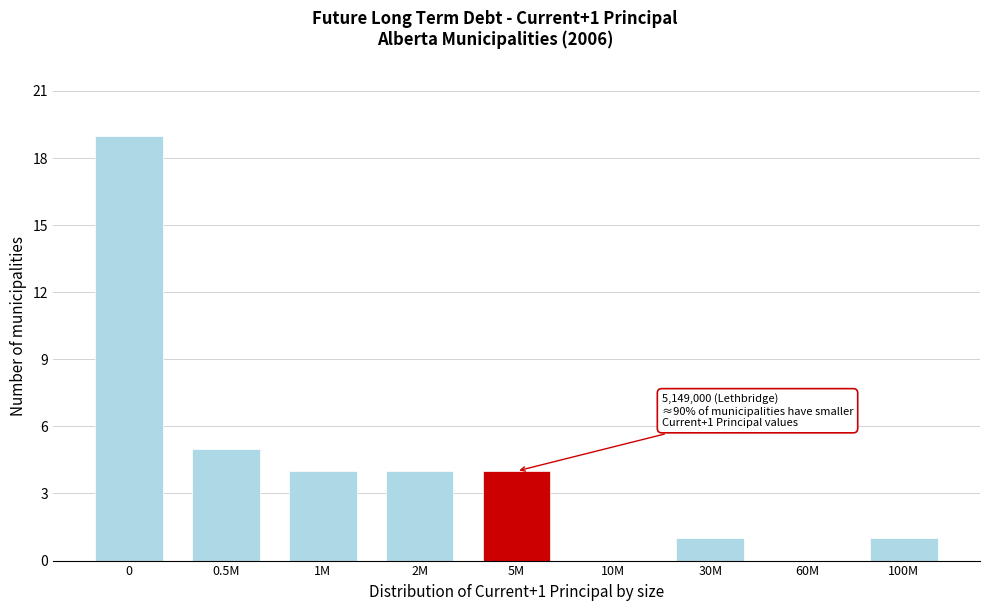

Reading left to right, what are all the values shown in this chart?

0=19	0.5M=5	1M=4	2M=4	5M=4	10M=0	30M=1	60M=0	100M=1